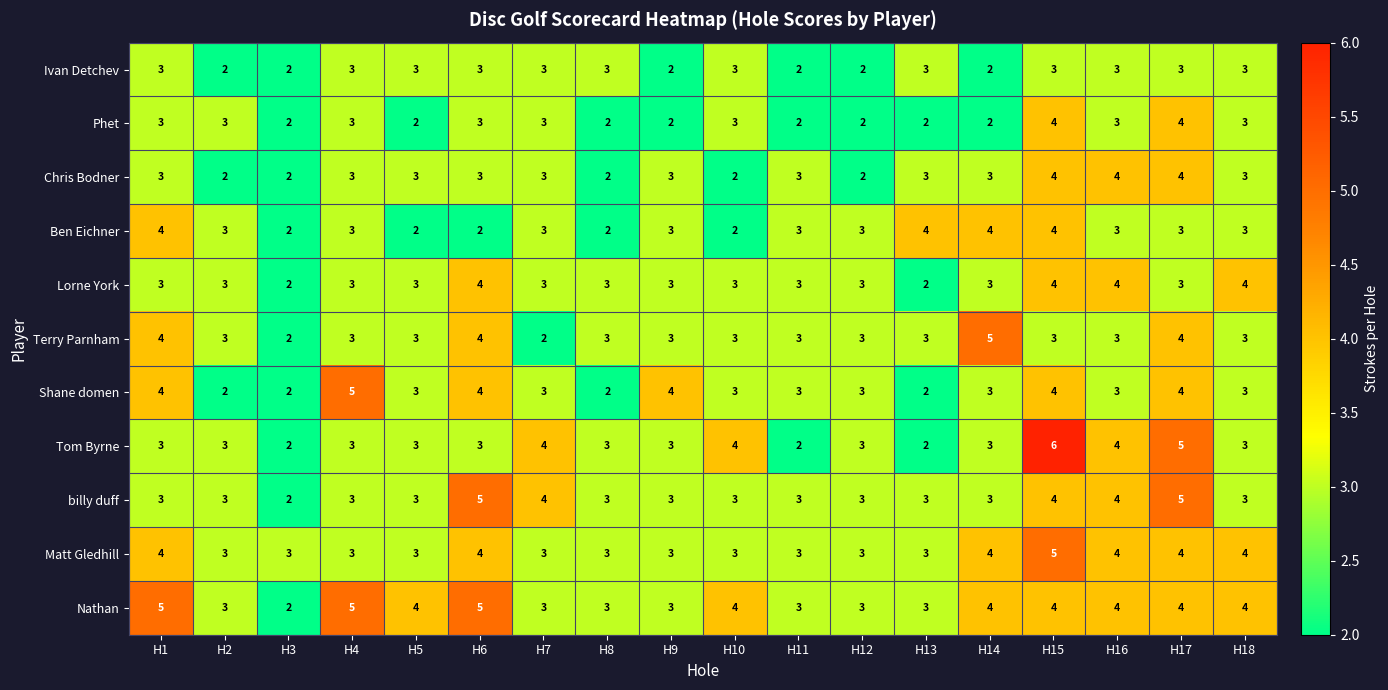

Count the number of data series in this chart.

11